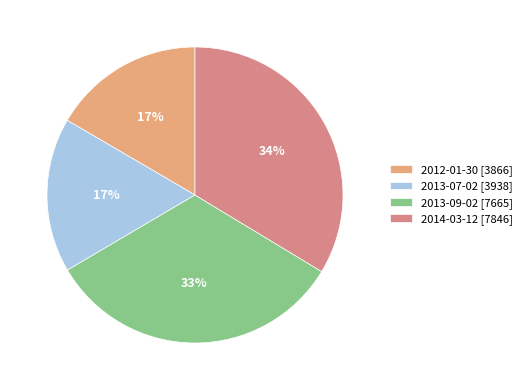

What is the change in value from 2013-07-02 to 2013-09-02?

+3727